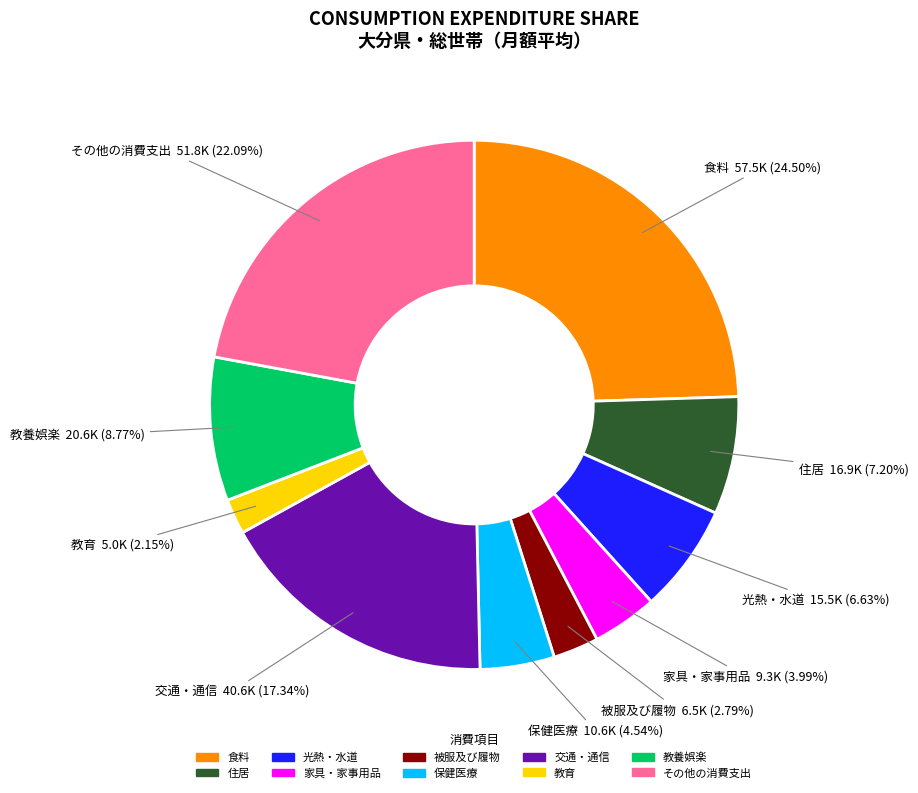

To the nearest percent, what is the combined percentage of その他の消費支出 and 食料?

47%